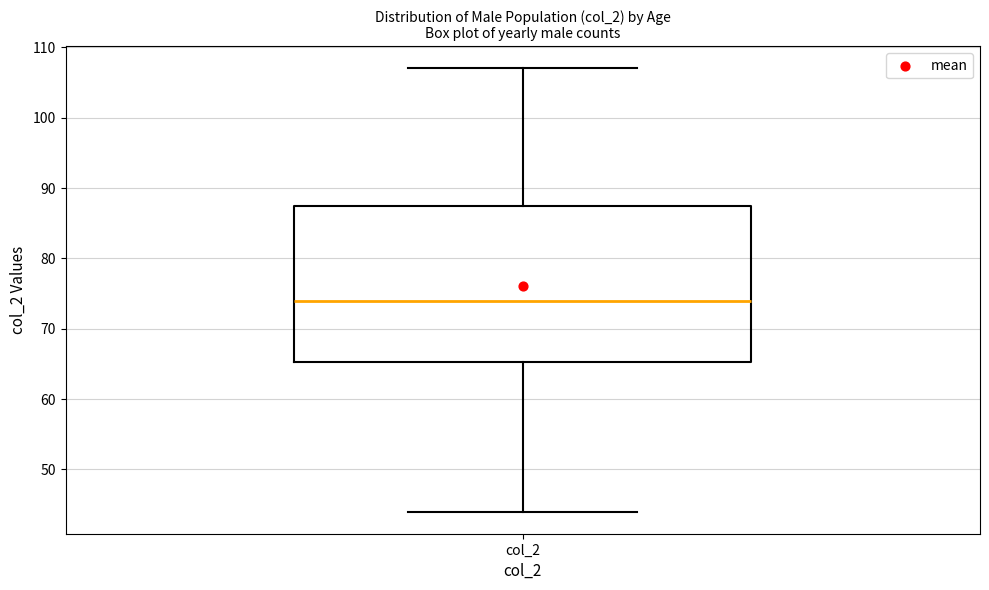

Transcribe this box plot: give where the median line is, the range the box spans, and where the two whiskers end, as read against the y-axis. The values are not printed on the chart, so give them approximately, as read against the axis.

median 74, box 65 to 88, whiskers 44 to 107